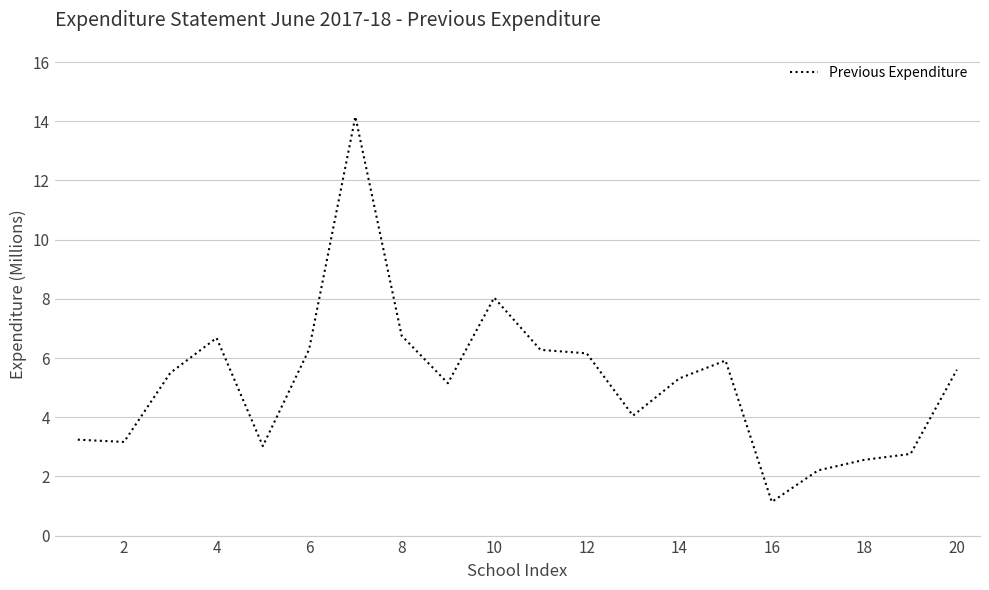

What is the maximum value shown in the chart?

14.2